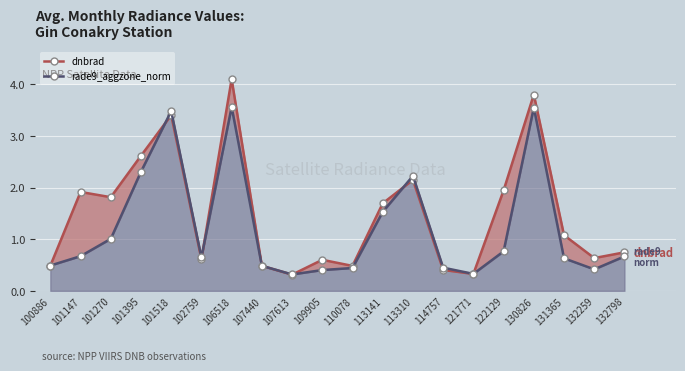

What is the difference between the maximum and minimum values in the rade9_aggzone_norm series?

3.2